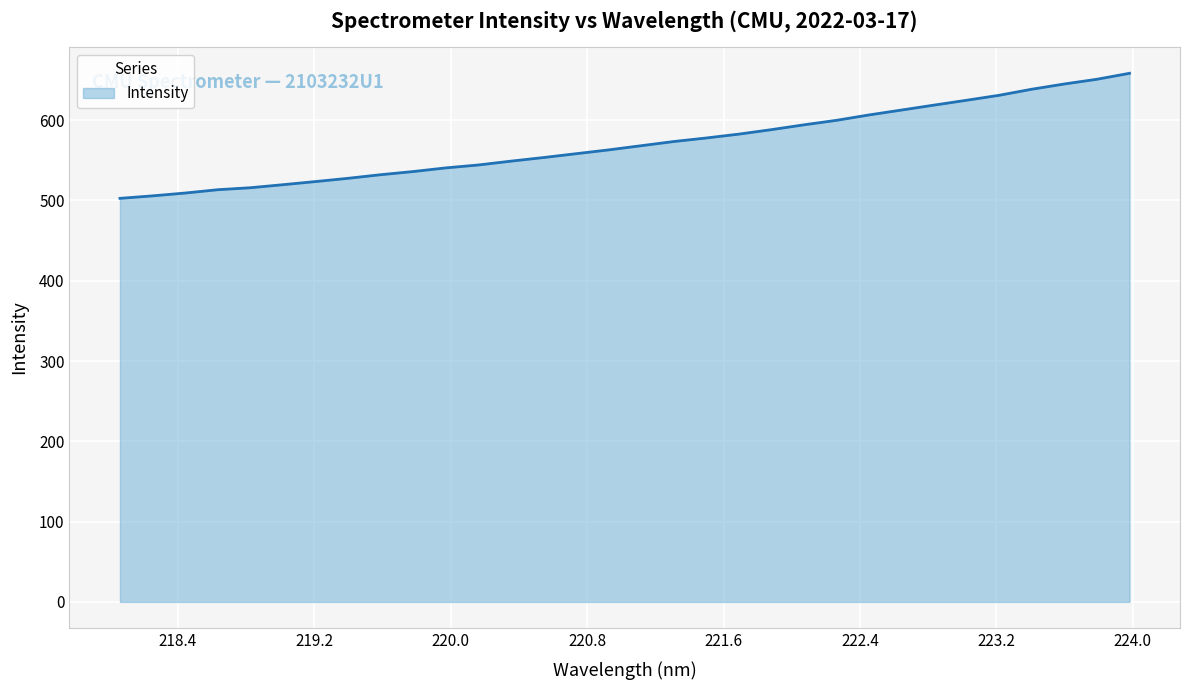

How many lines are shown in the chart?

1